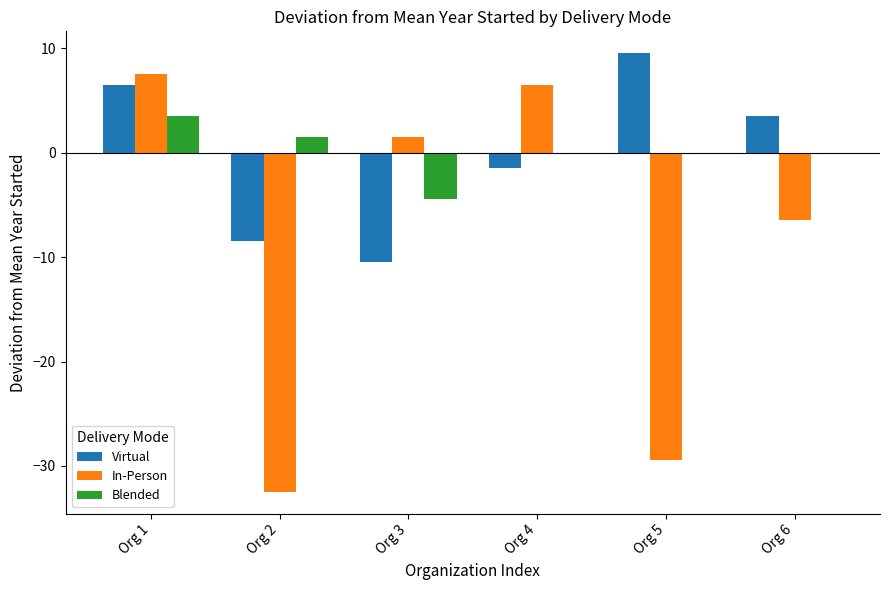

Which series changed the most between Org 2 and Org 5?

Virtual